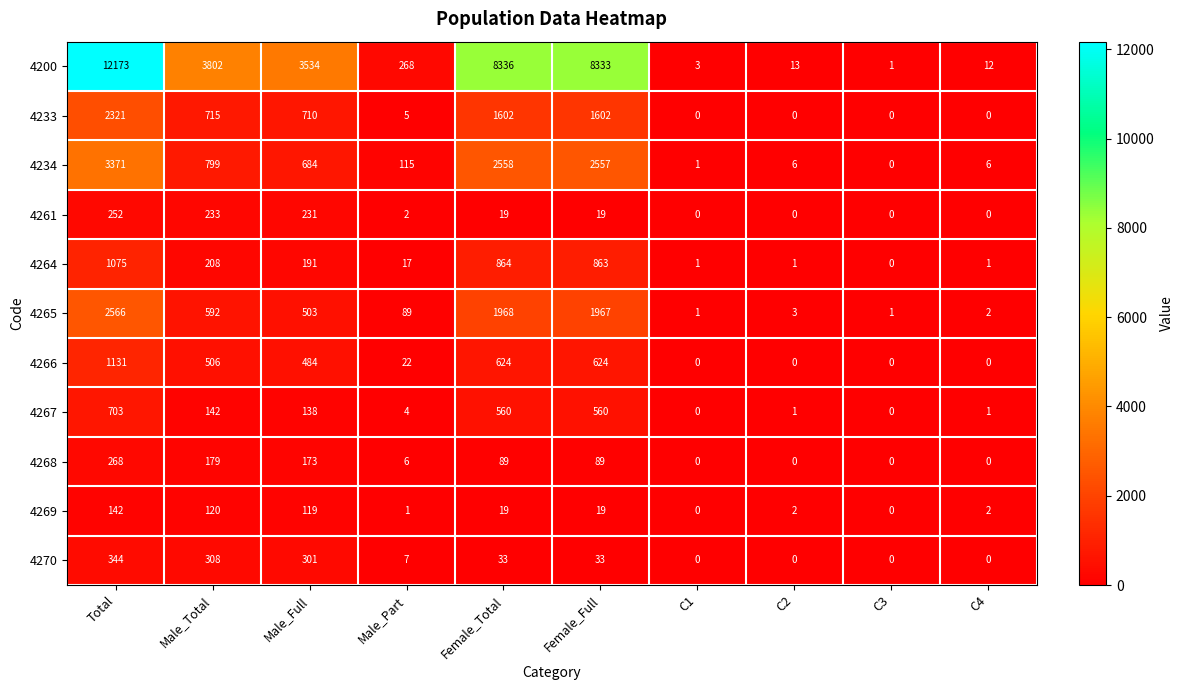

Which series has the widest spread of values?

4200